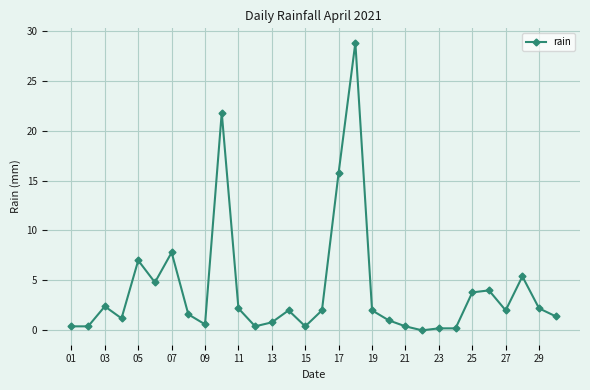

What is the difference between the maximum and minimum values?

28.8